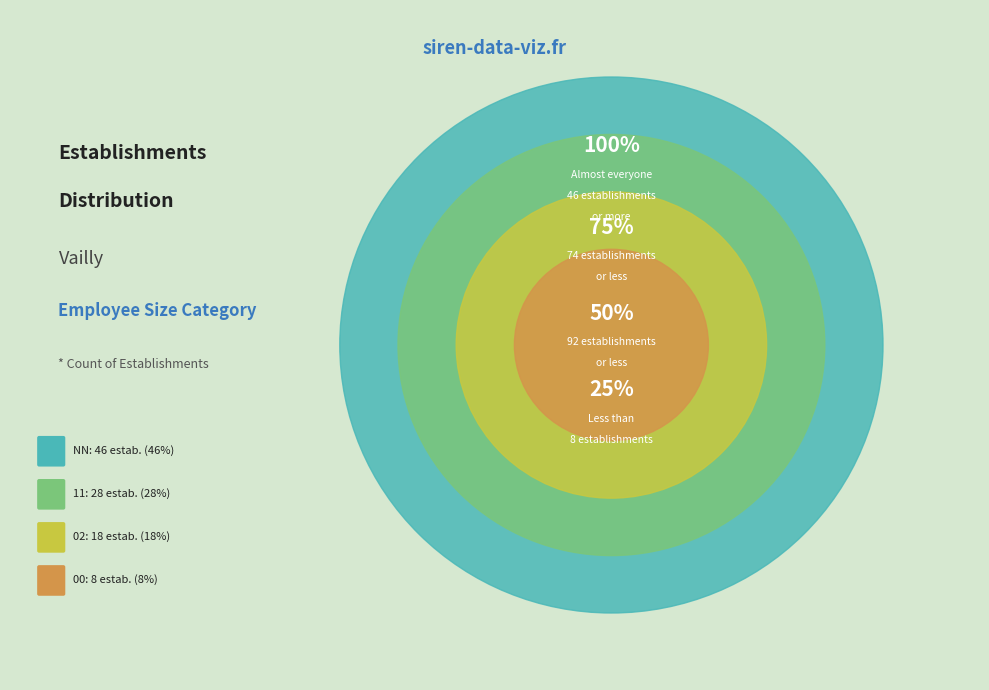

Is there a majority slice in this chart?

No